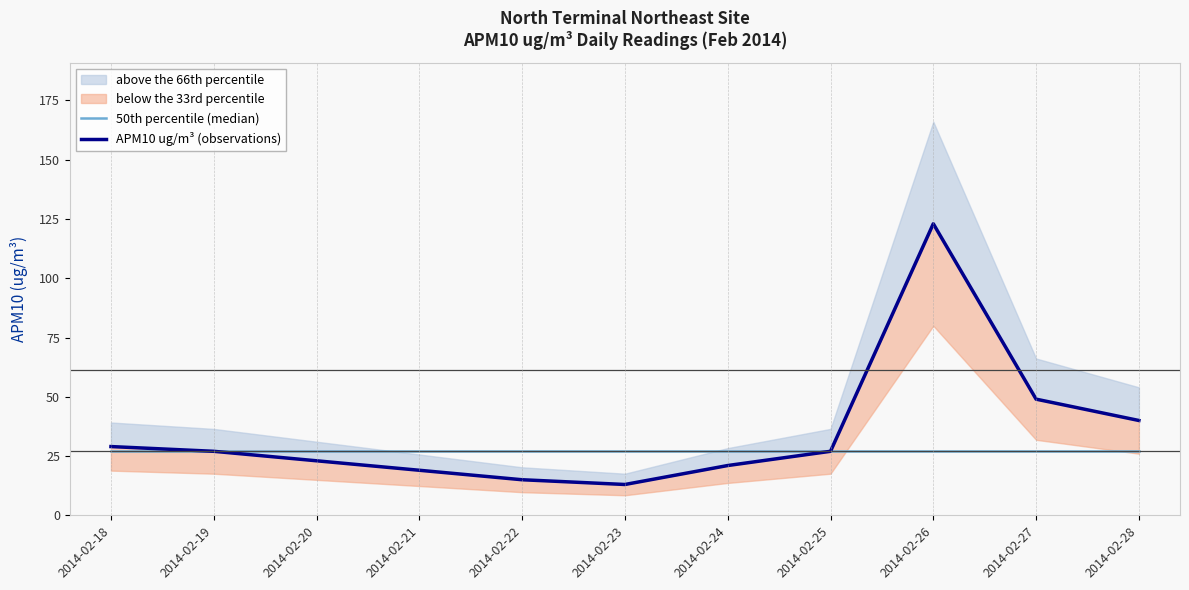

Reading left to right, transcribe all the data shown in this chart.

50th percentile (median): 27	27	27	27	27	27	27	27	27	27	27
APM10 ug/m³ (observations): 29	27	23	19	15	13	21	27	123	49	40